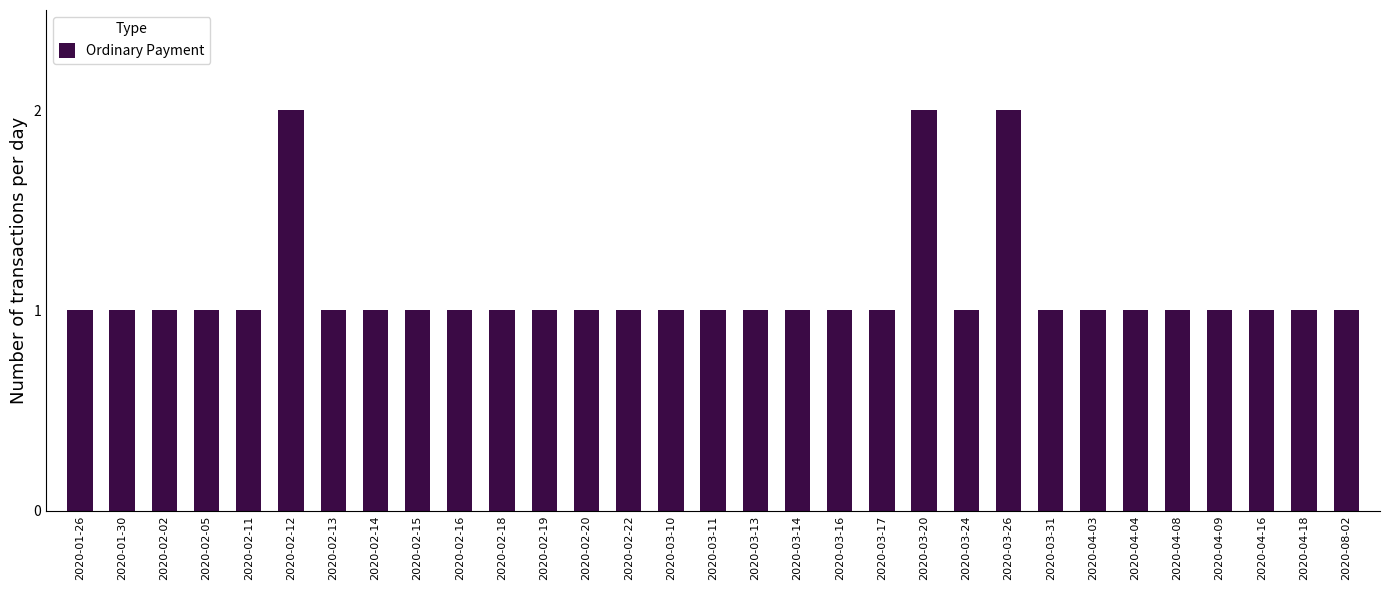

Approximately how many times larger is the value at 2020-01-30 compared to 2020-04-04?

1.0